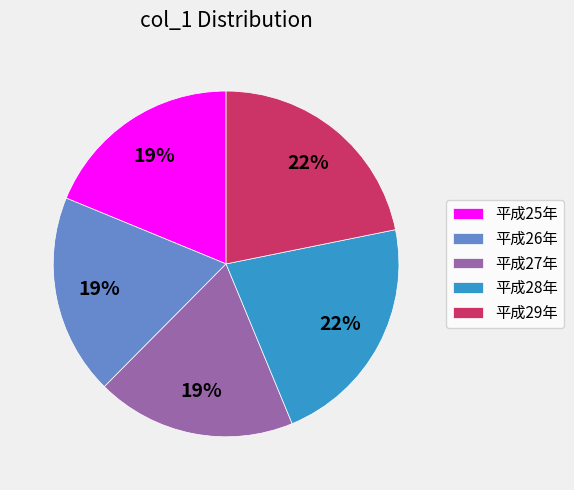

To the nearest percent, what is the average slice percentage?

20%